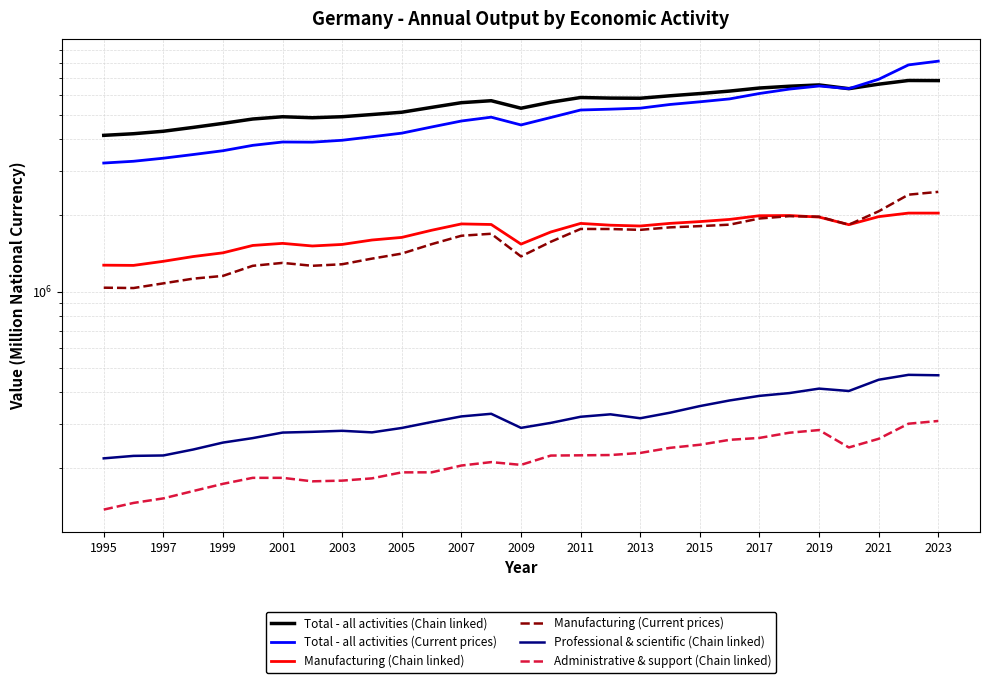

What is the sum of the Professional & scientific (Chain linked) values at 2013 and 2017?

702748.0